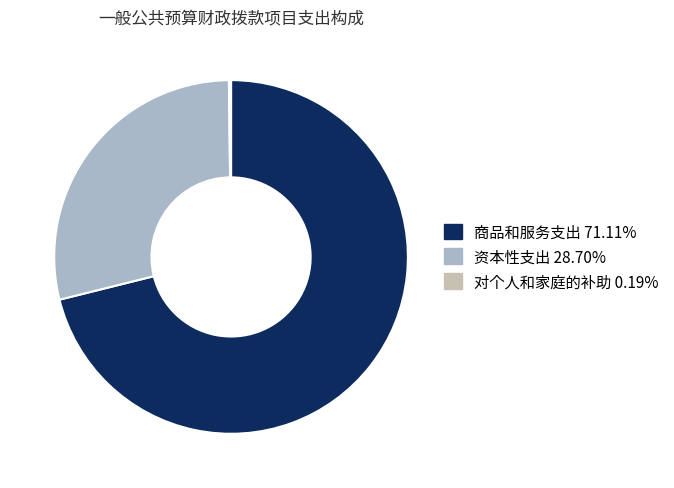

Between 资本性支出 and 商品和服务支出, which is larger?

商品和服务支出